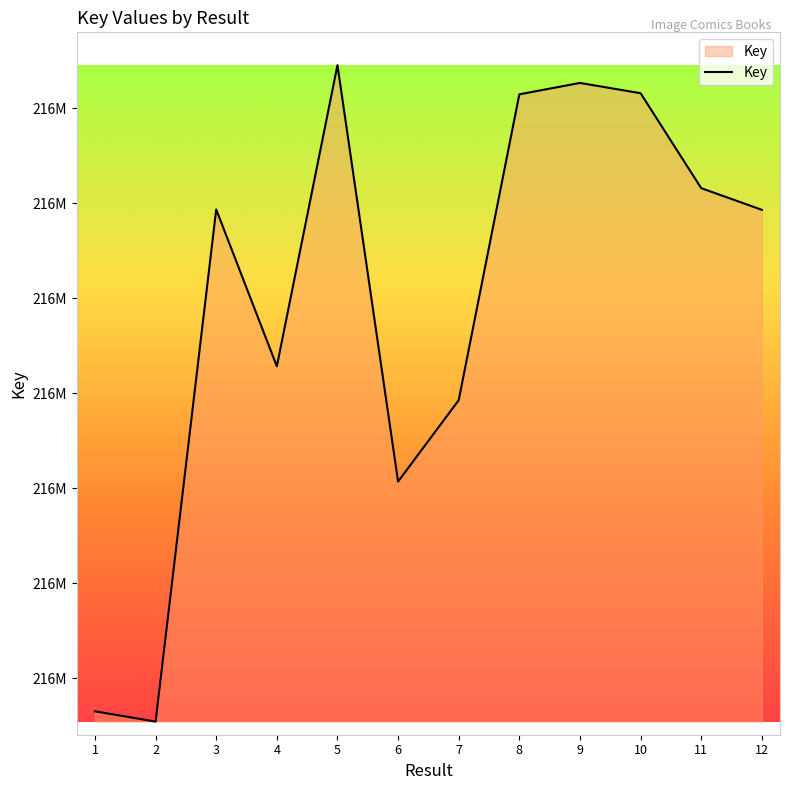

Does the chart have visible grid lines?

No